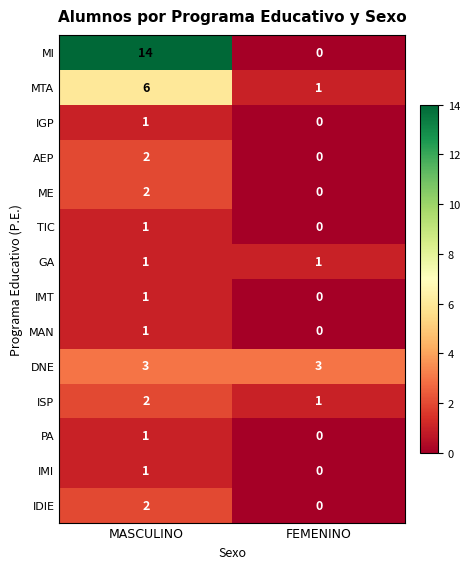

Is it true that MI equals 0 at FEMENINO?

True